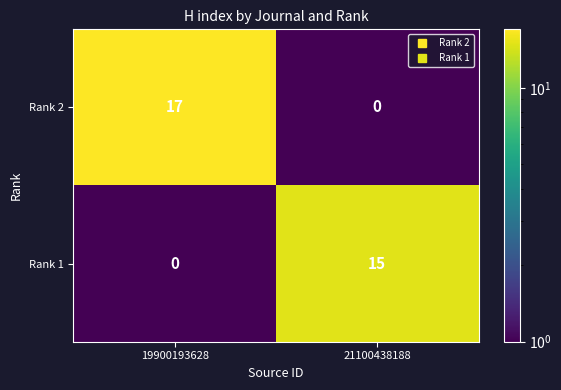

What is the spread (max minus min) of values at 21100438188?

15